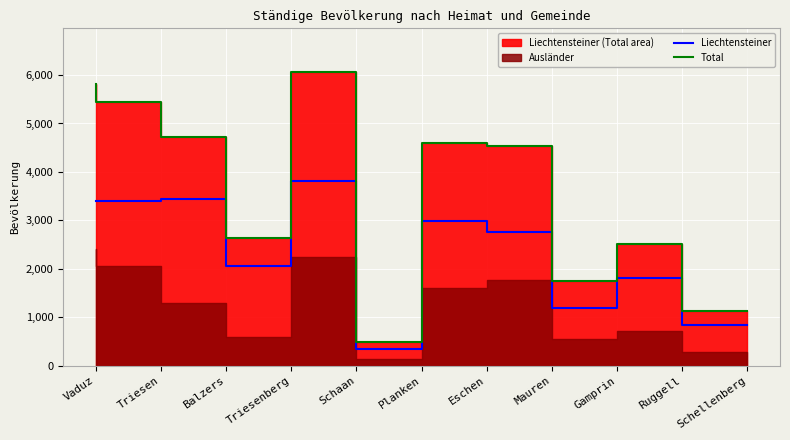

What is the value of the Total point at the 1st from the left?

5814